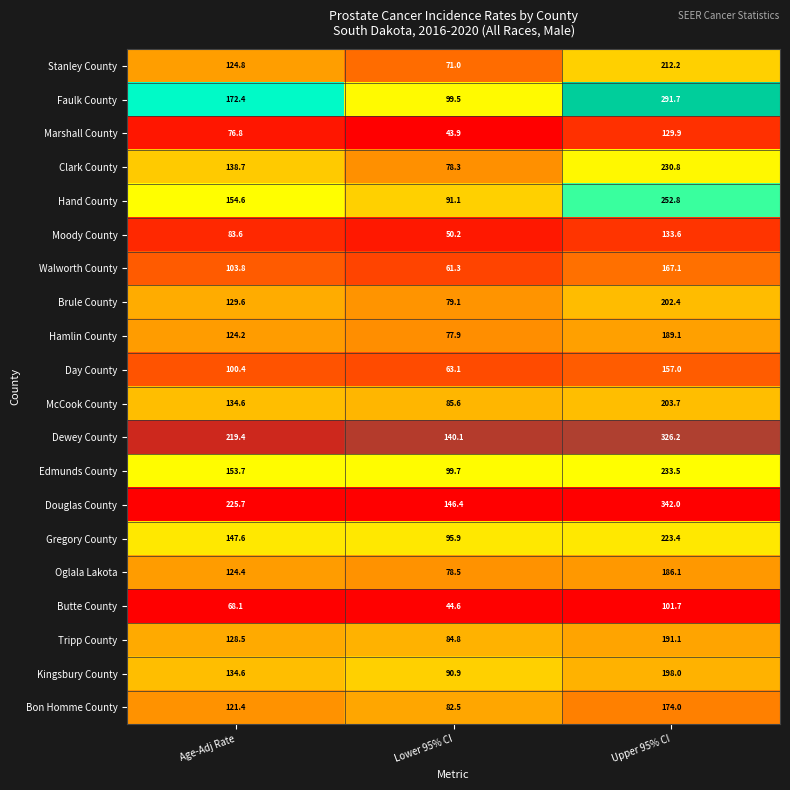

At which label is Marshall County closest to 86?

Age-Adj Rate